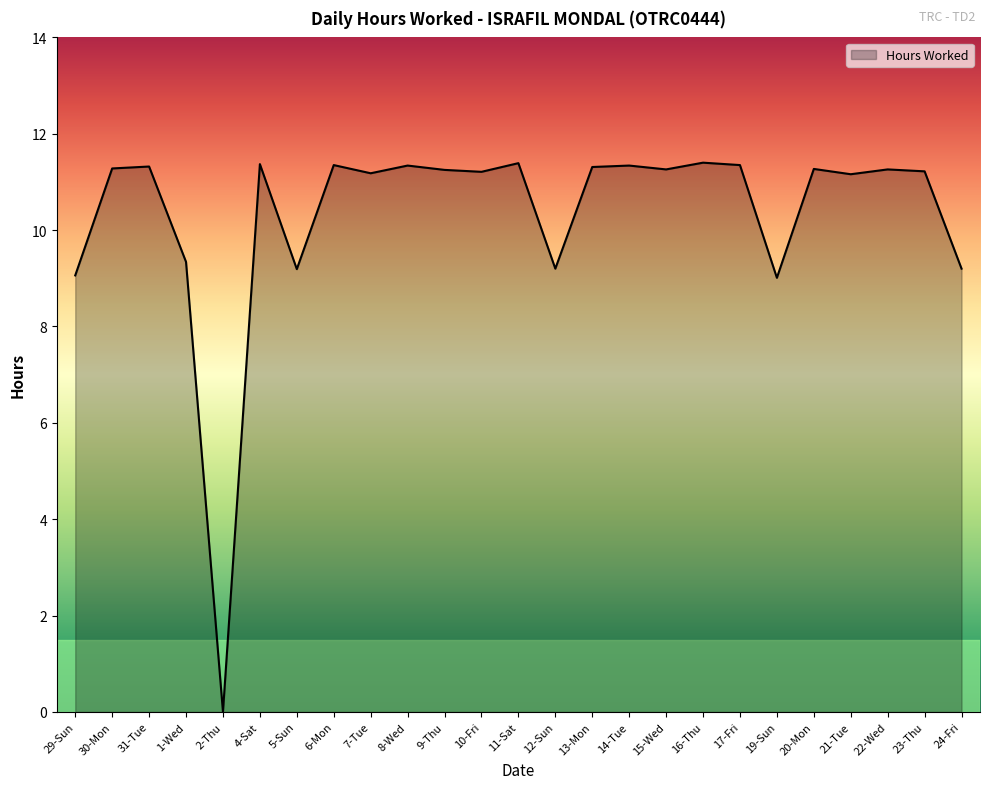

True or false: the data has more than 2 interior local peaks.

True